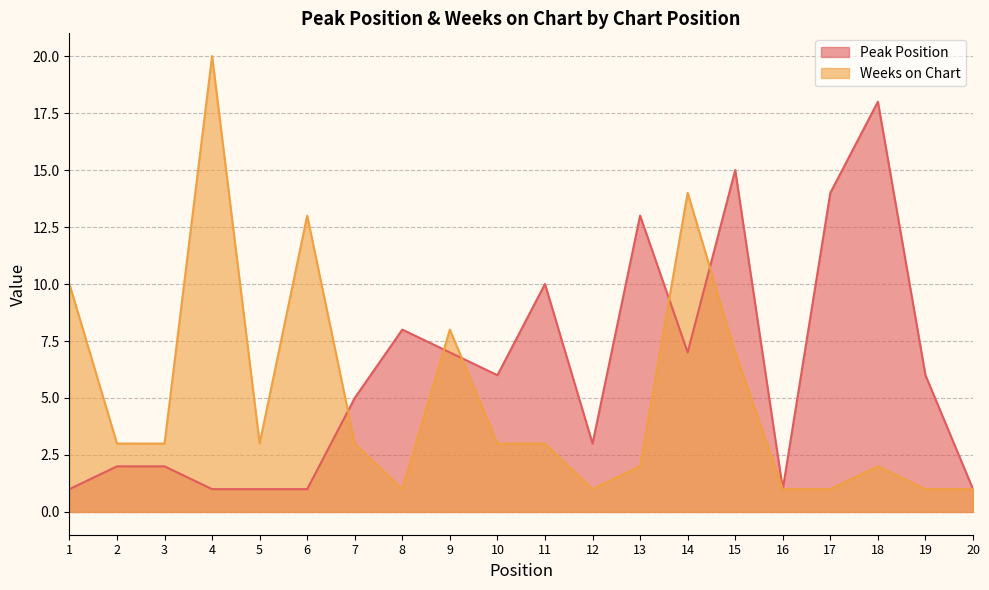

Reading left to right, transcribe all the data shown in this chart.

Peak Position: 1	2	2	1	1	1	5	8	7	6	10	3	13	7	15	1	14	18	6	1
Weeks on Chart: 10	3	3	20	3	13	3	1	8	3	3	1	2	14	7	1	1	2	1	1